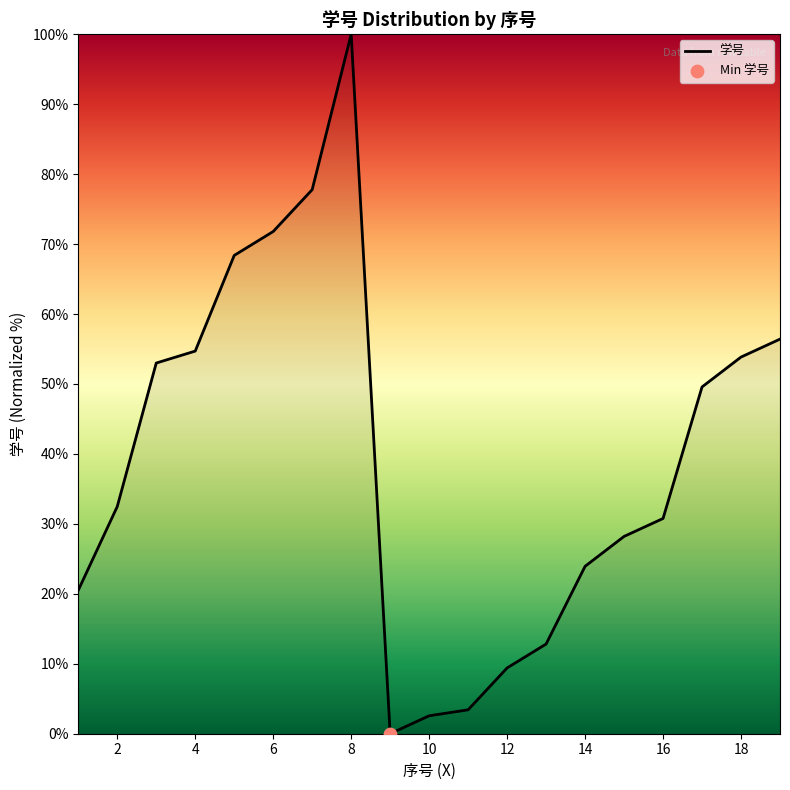

What is the difference between the maximum and minimum values?

100.0